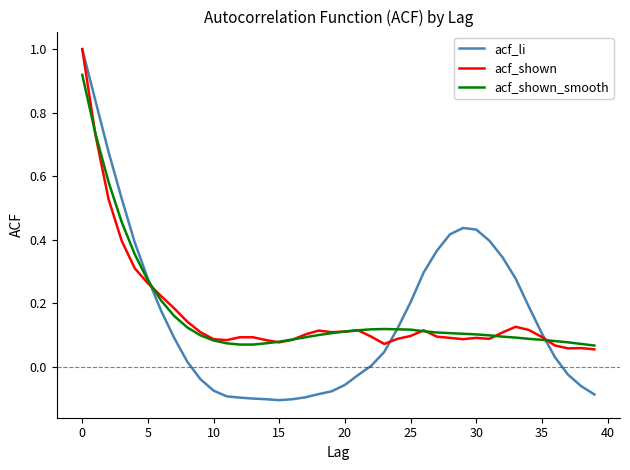

How many lines are shown in the chart?

3